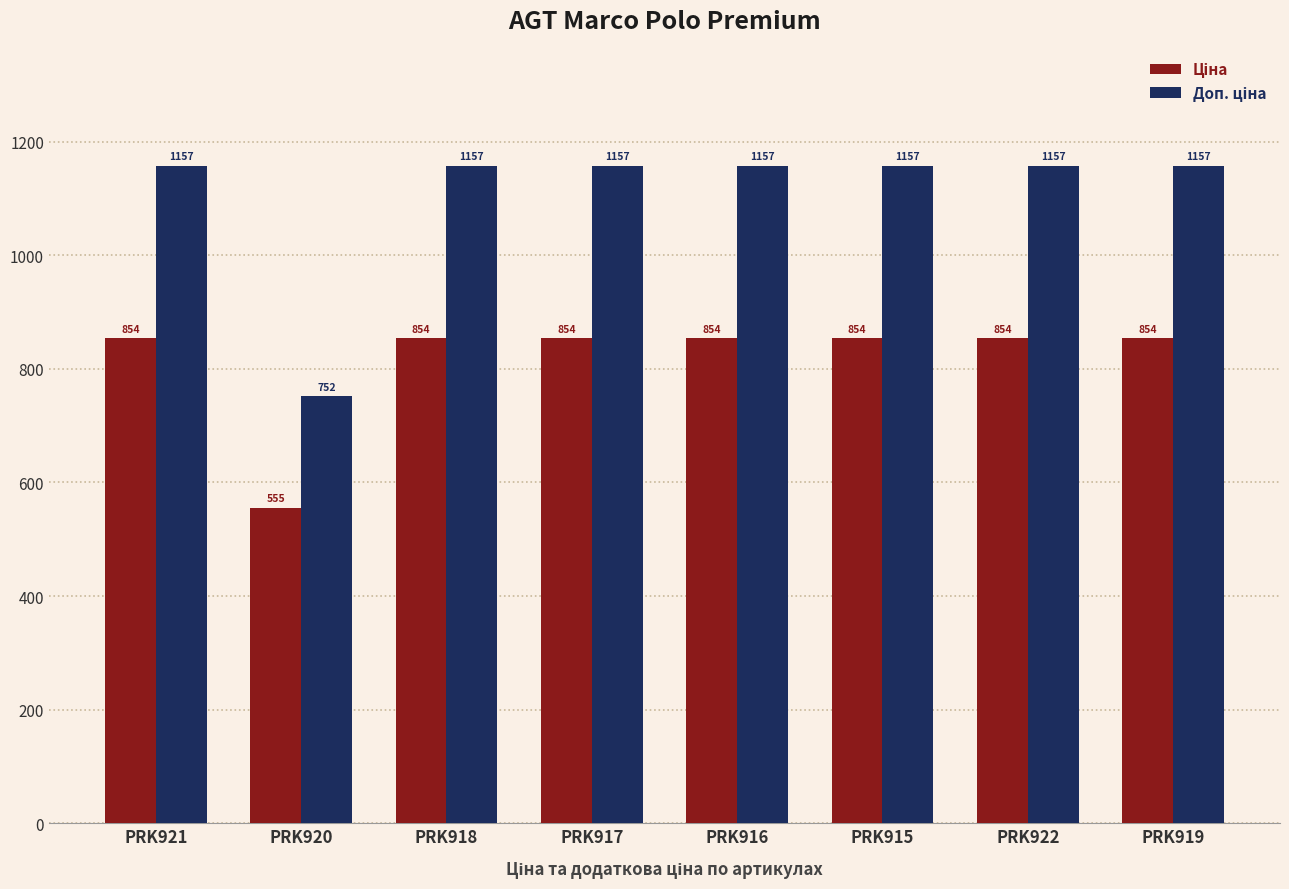

What is the smallest value displayed?

555.1